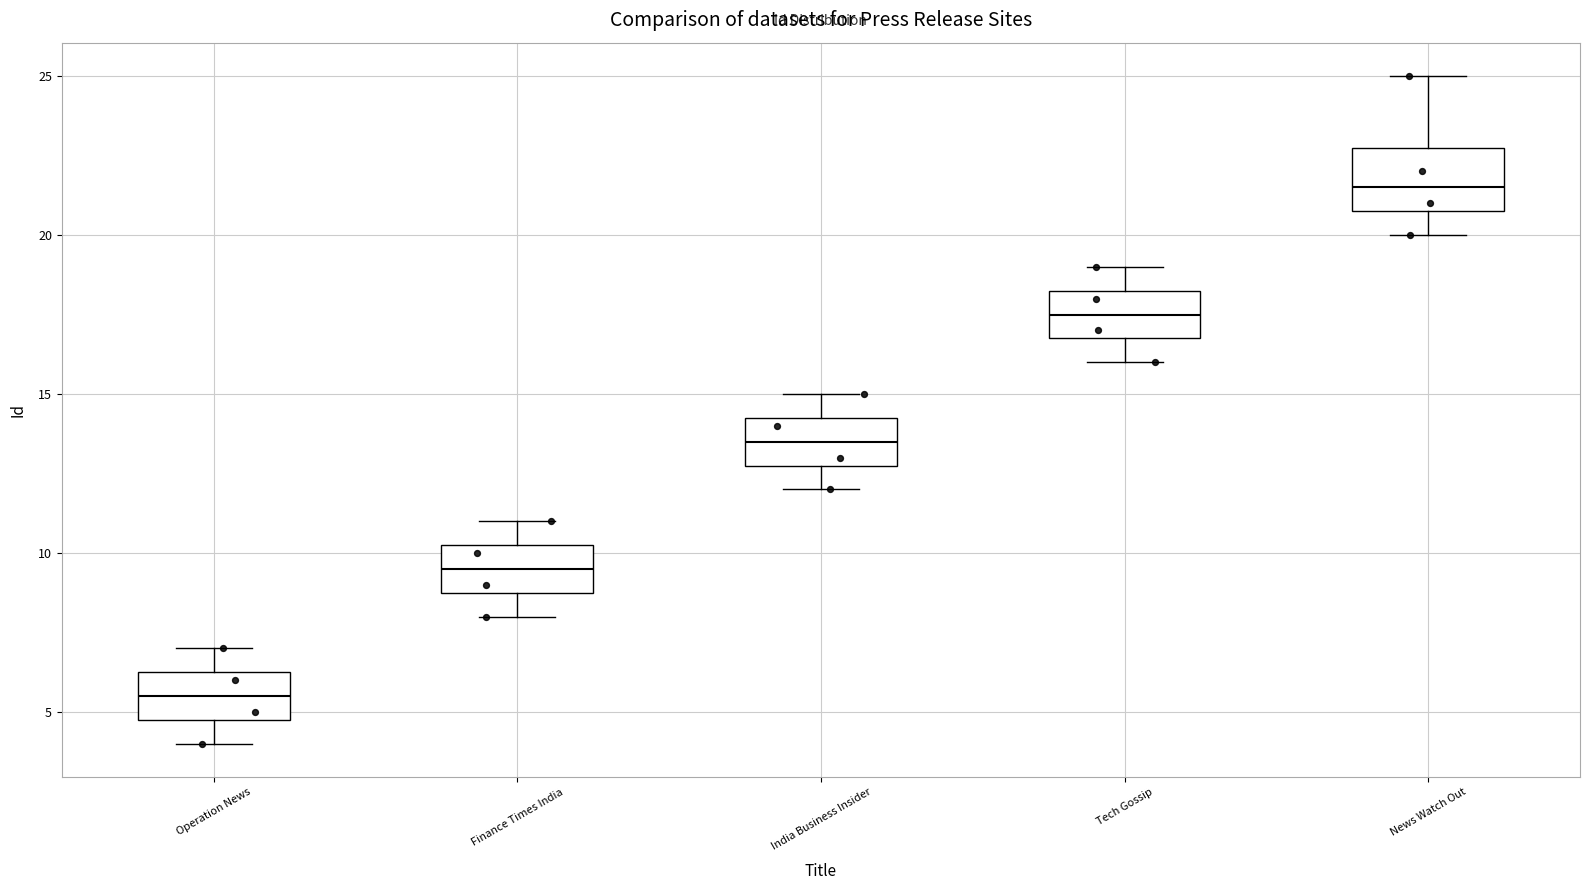

Where does the upper whisker of the box for Finance Times India end on the y-axis? The values are not printed on the chart, so give them approximately, as read against the axis.

11.0